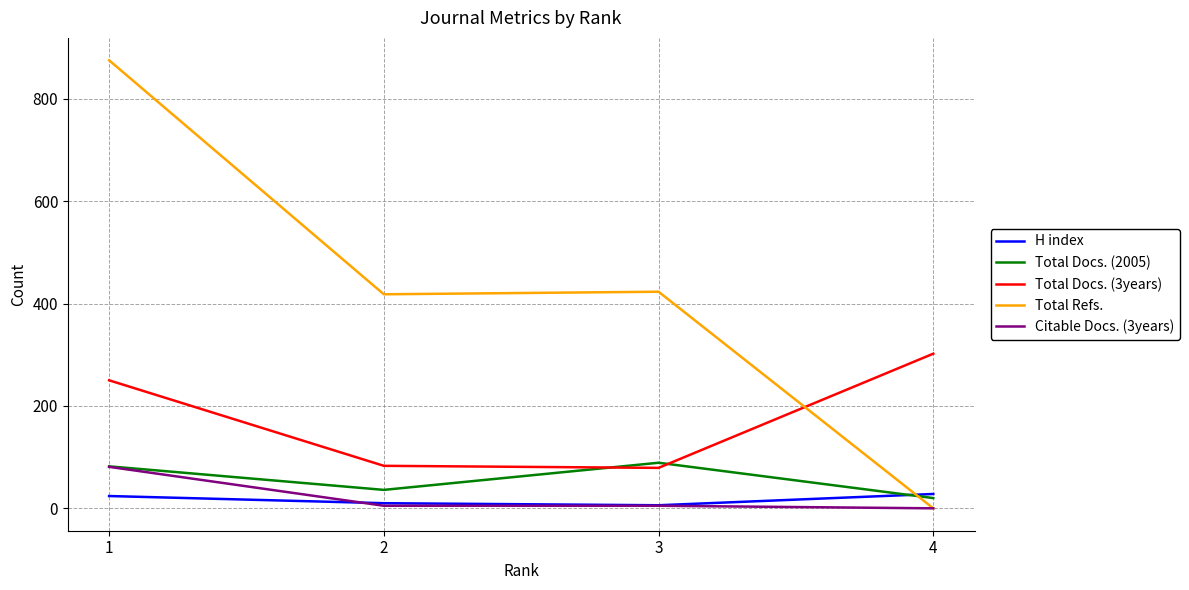

What is the highest value of the Total Refs. series?

875